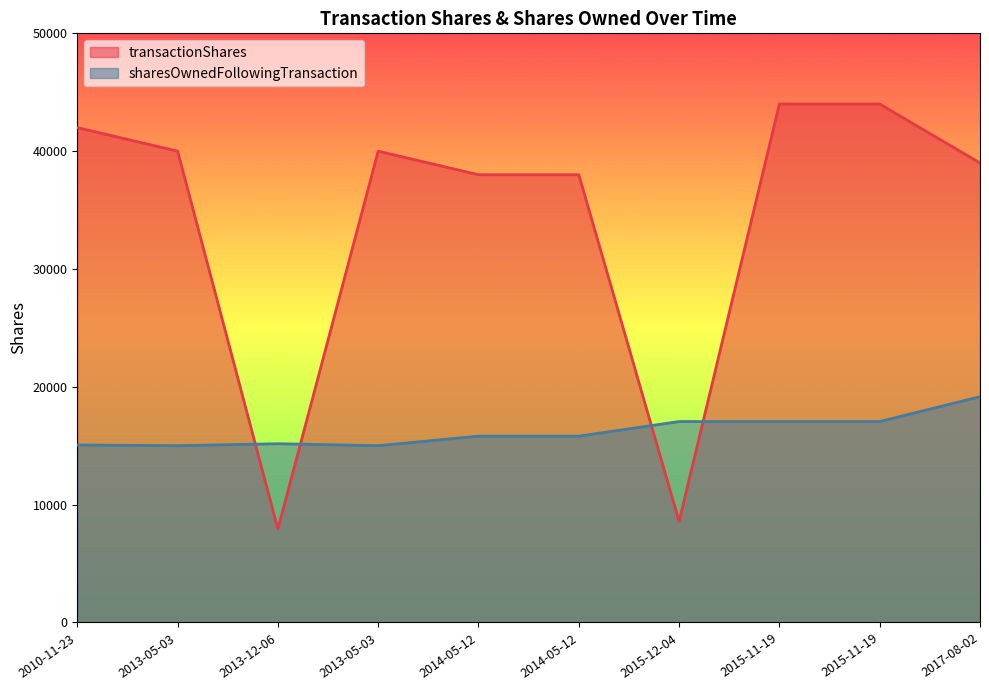

At which category is the sum across all series the highest?

2015-11-19